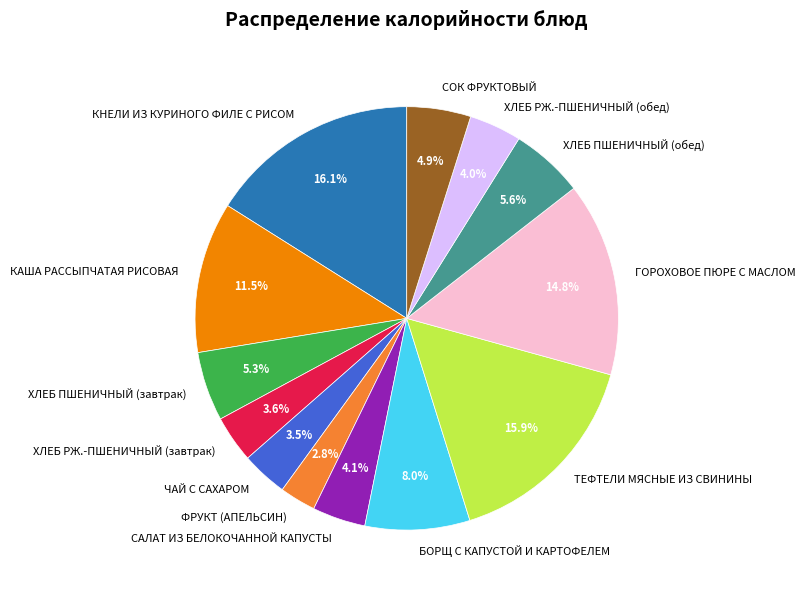

Which slice is the smallest?

ФРУКТ (АПЕЛЬСИН)